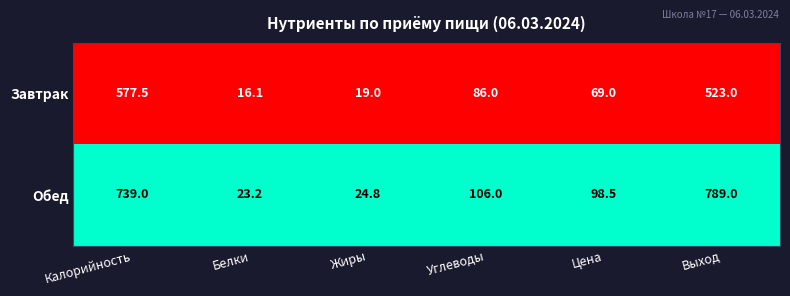

What is the difference between the Завтрак values at Выход and Калорийность?

54.5